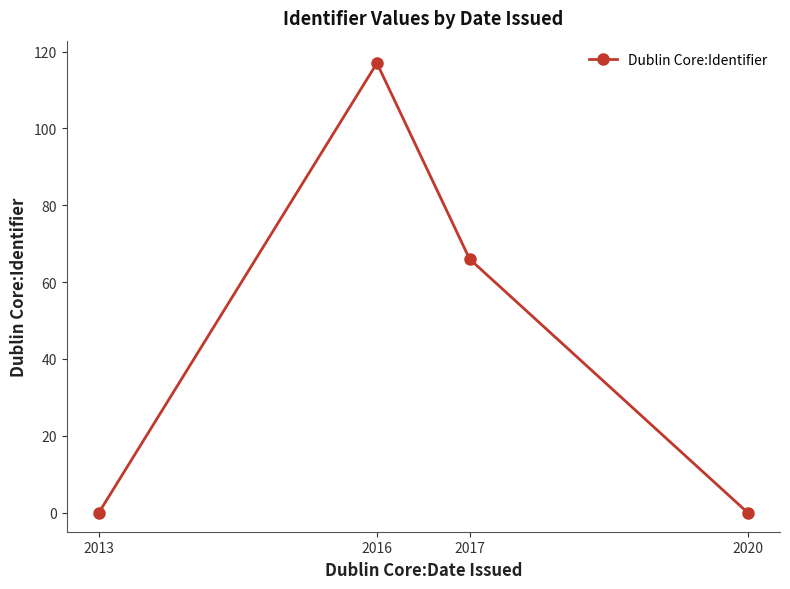

At which label is the value closest to 58?

2017